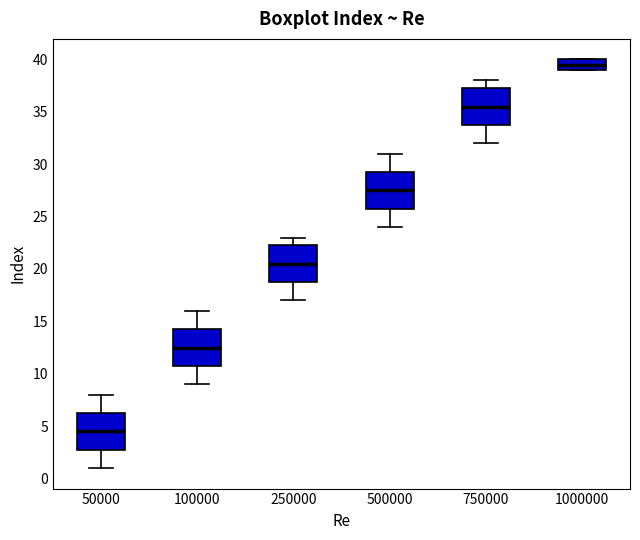

Where does the upper whisker of the box at x = 750000 end on the y-axis? The values are not printed on the chart, so give them approximately, as read against the axis.

38.0